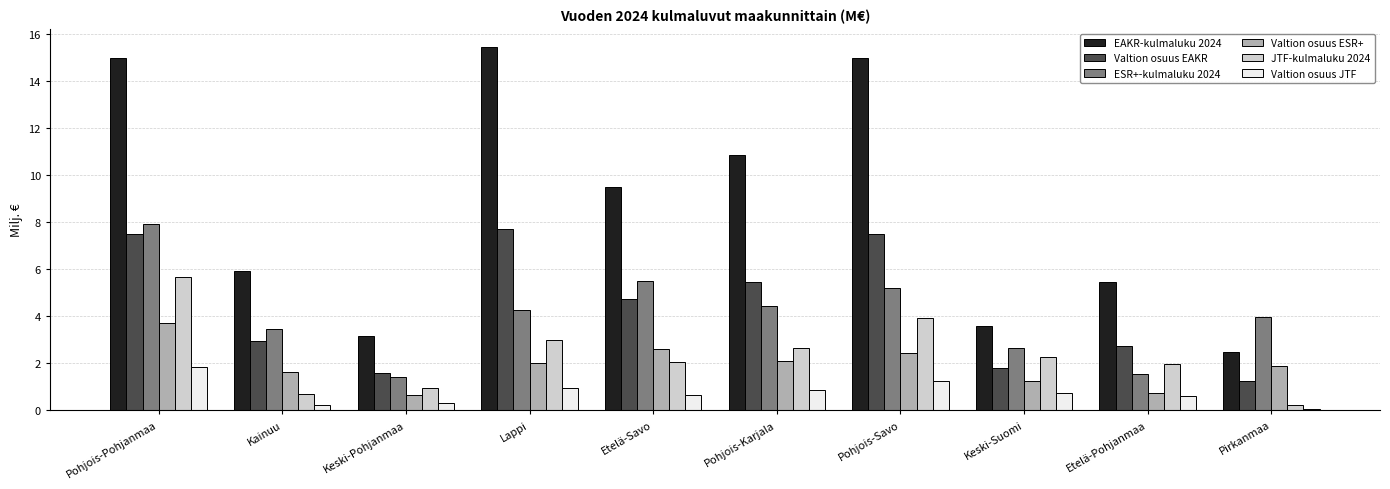

Which label corresponds to the largest value in the chart?

Lappi